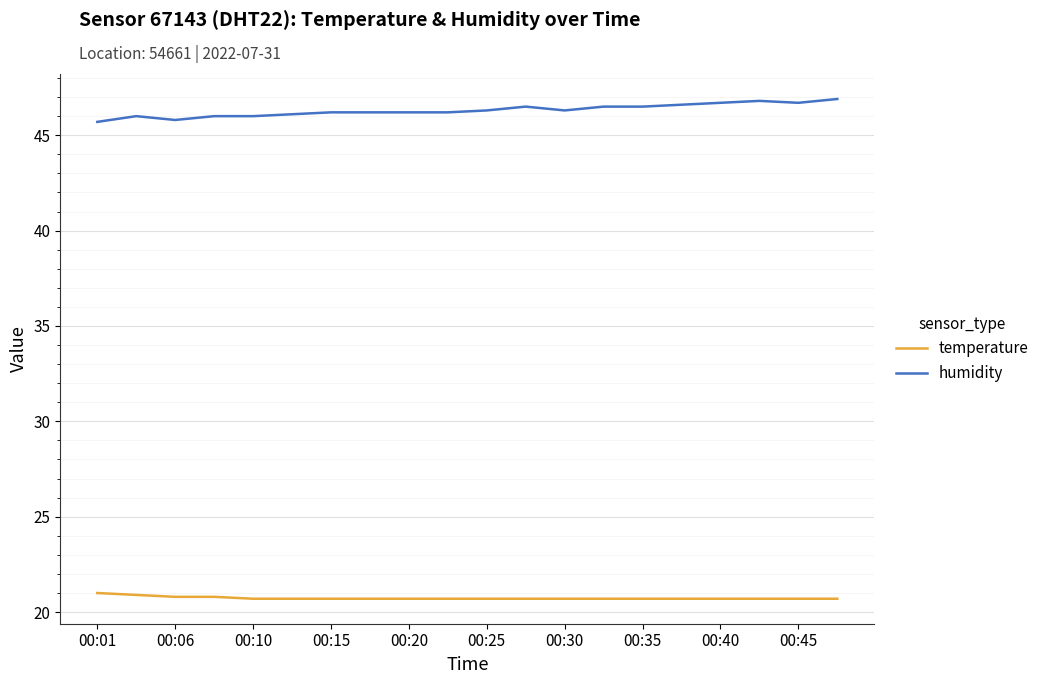

List the series in order of their overall mean, highest first.

humidity, temperature